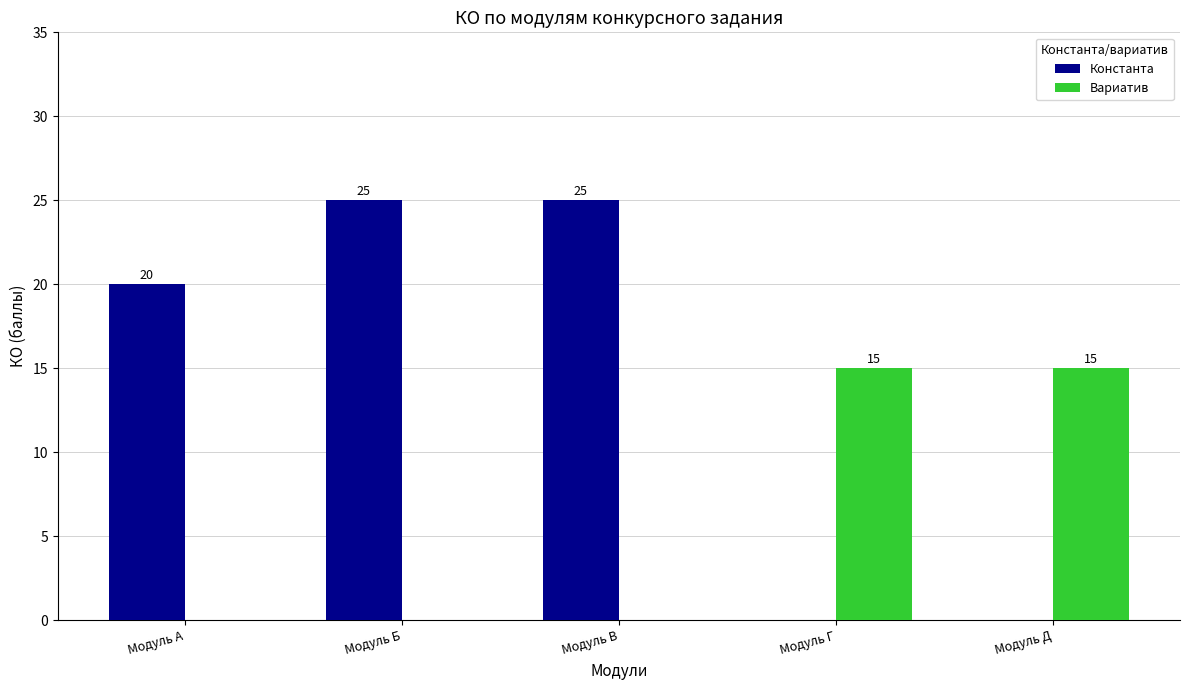

What is the total value across all series at Модуль Д?

15